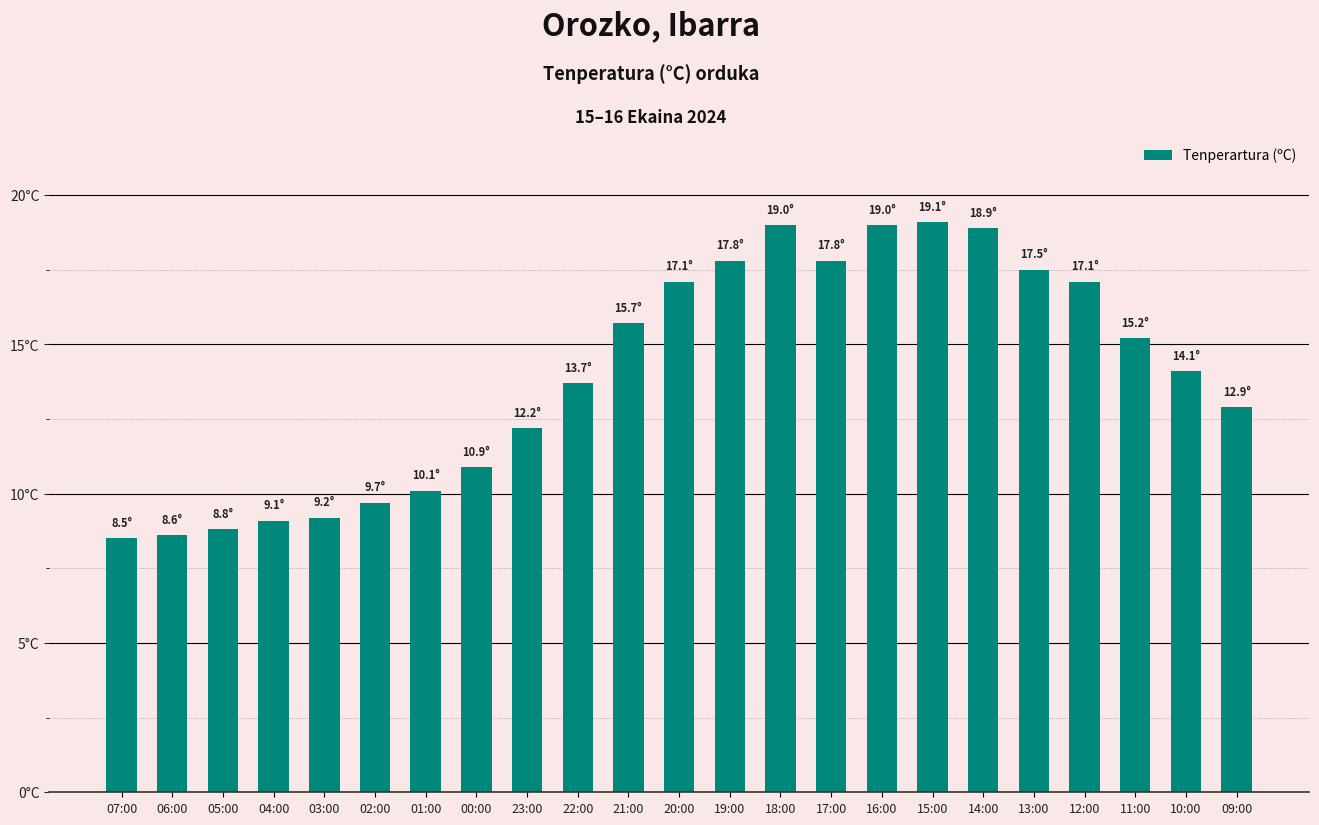

What is the sum of all values?

322.0